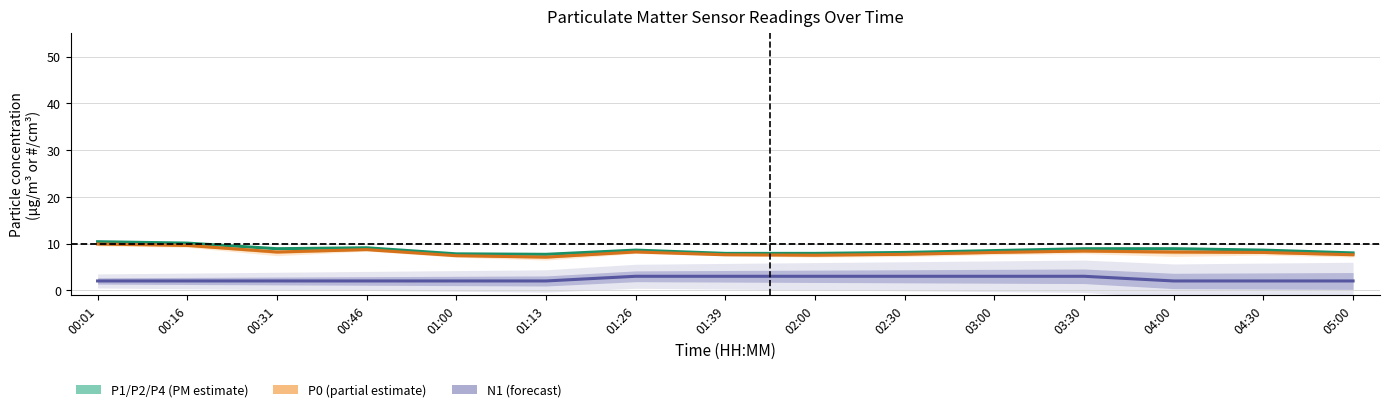

True or false: P0 has more than 2 points higher than both neighbors.

True